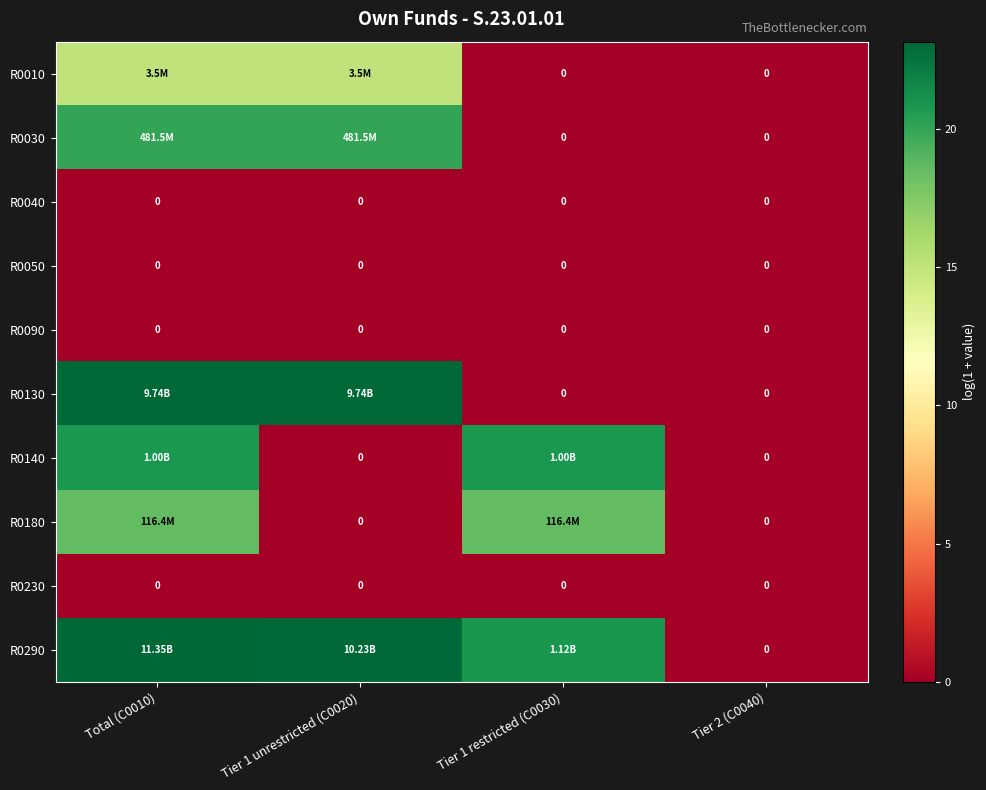

Count the number of categories in the chart.

4